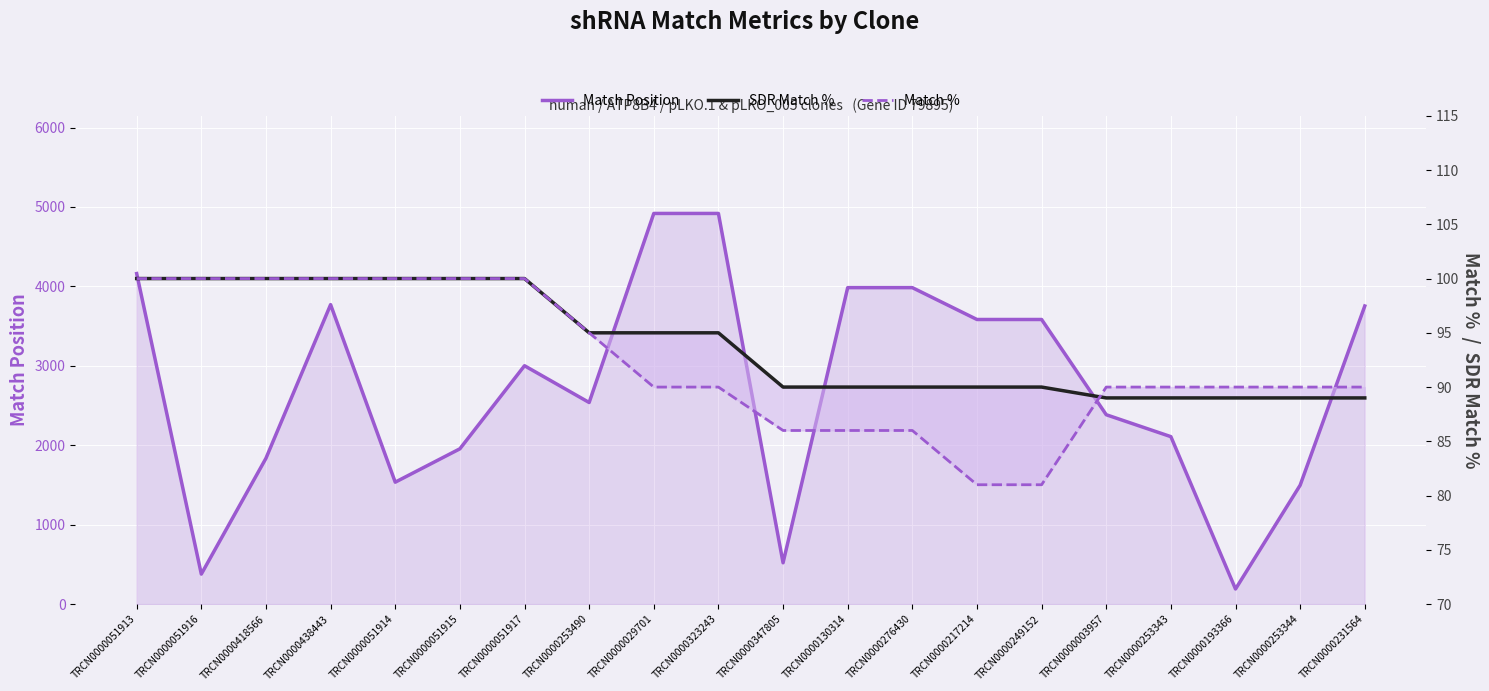

Reading right to left, list all the values displayed in this chart.

Match Position: 3753	1497	190	2108	2384	3583	3583	3984	3984	520	4918	4918	2538	3001	1955	1535	3770	1836	378	4161
SDR Match %: 89	89	89	89	89	90	90	90	90	90	95	95	95	100	100	100	100	100	100	100
Match %: 90	90	90	90	90	81	81	86	86	86	90	90	95	100	100	100	100	100	100	100